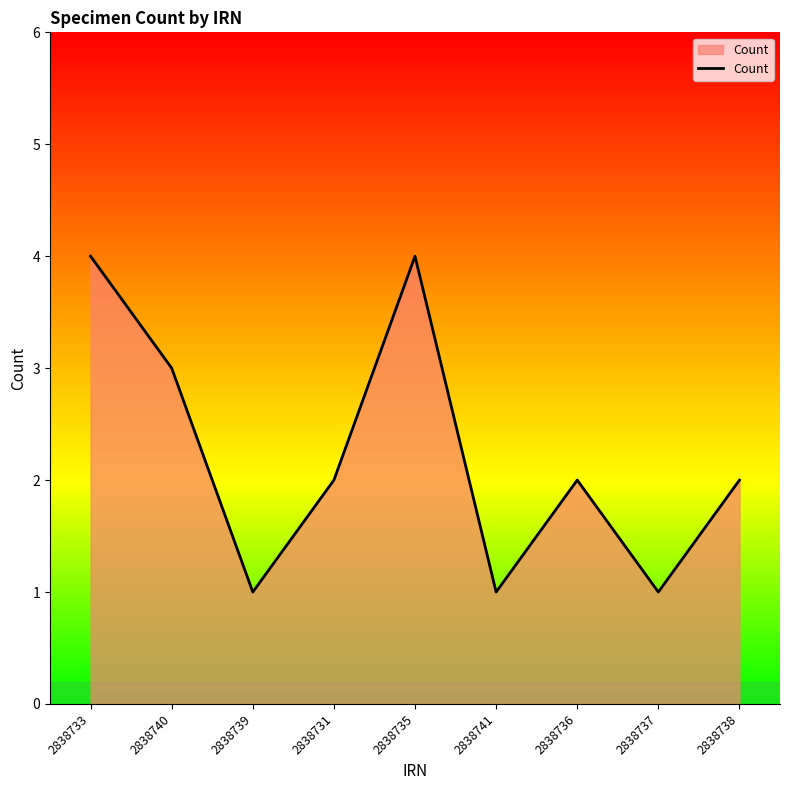

What is the smallest value displayed?

1